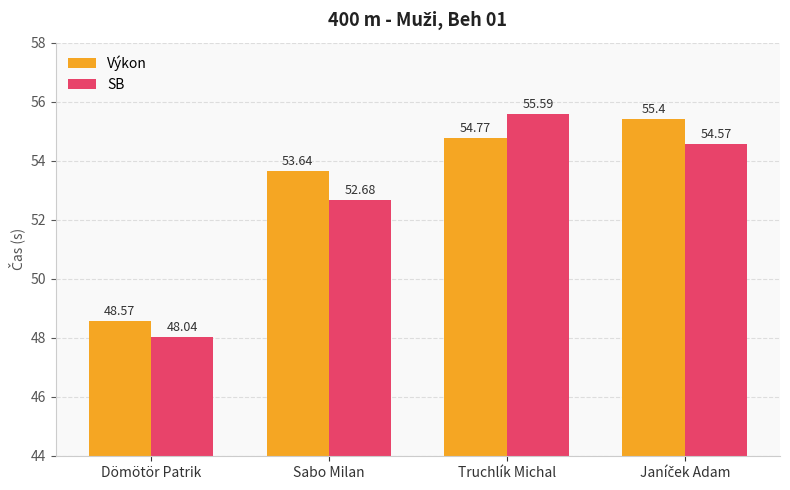

What is the difference between the highest and lowest values at Dömötör Patrik?

0.5